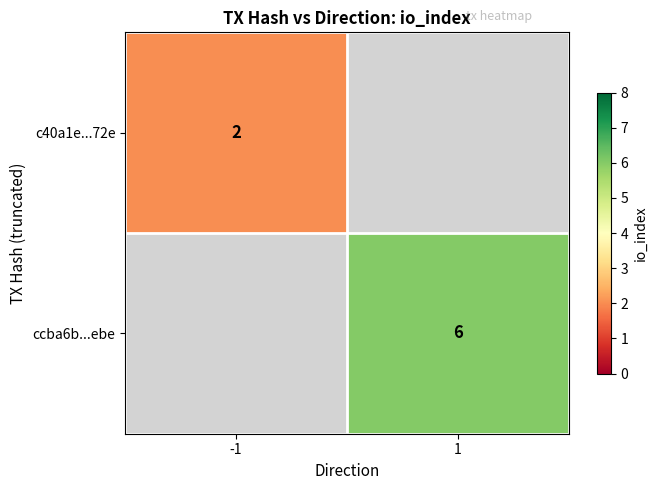

Is the value of ccba6b...ebe at 1 greater than the value of c40a1e...72e at -1?

Yes